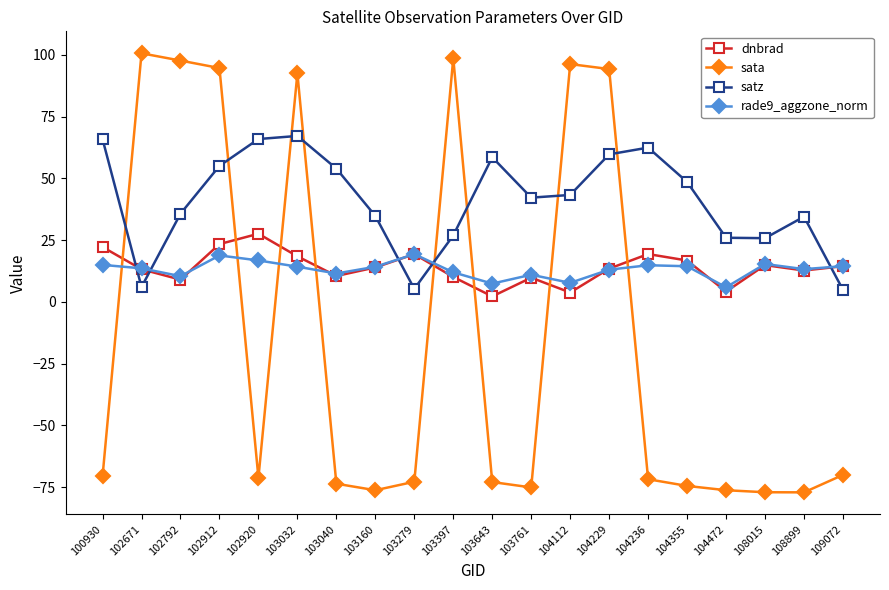

Is the value of satz at 100930 greater than the value of sata at 104112?

No